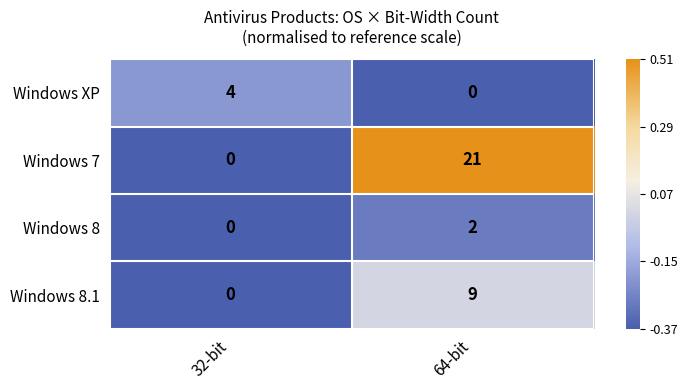

What is the maximum value shown in the chart?

21